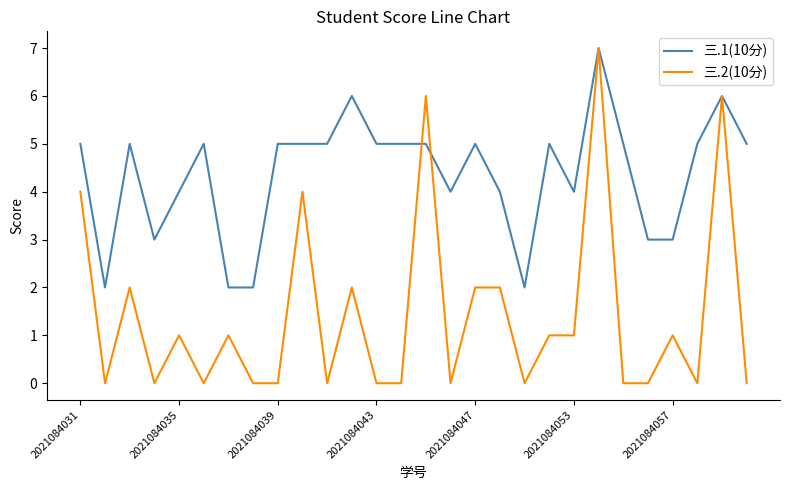

Rank the series by their average value, from lowest to highest.

三.2(10分), 三.1(10分)